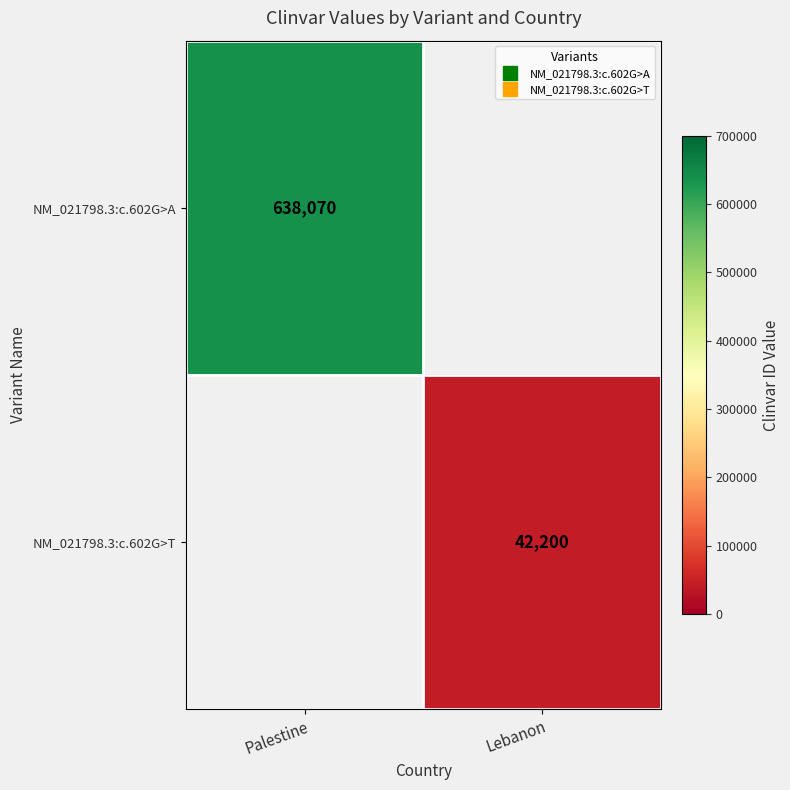

Count the number of categories in the chart.

2